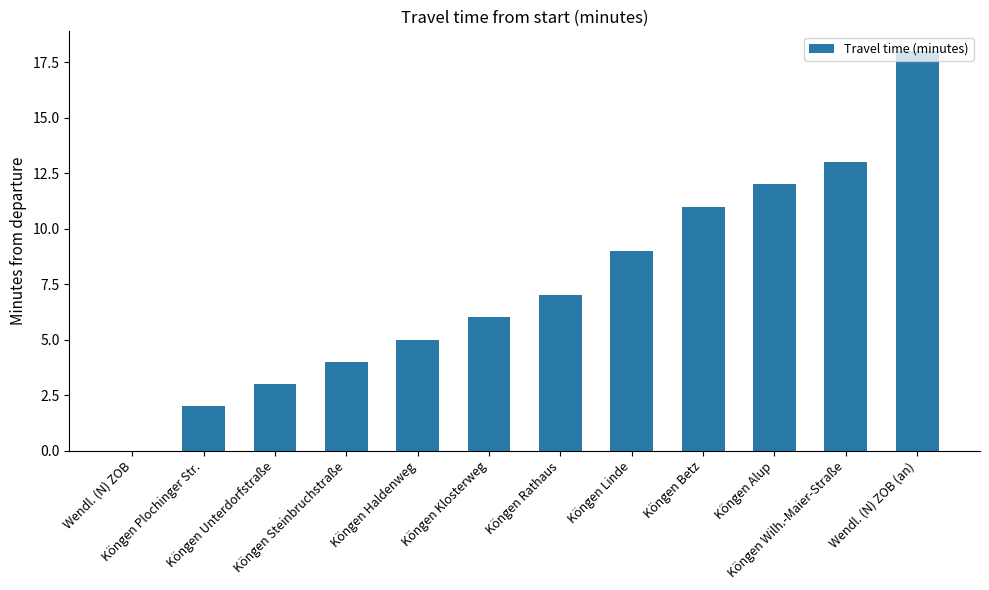

What is the average value?

8